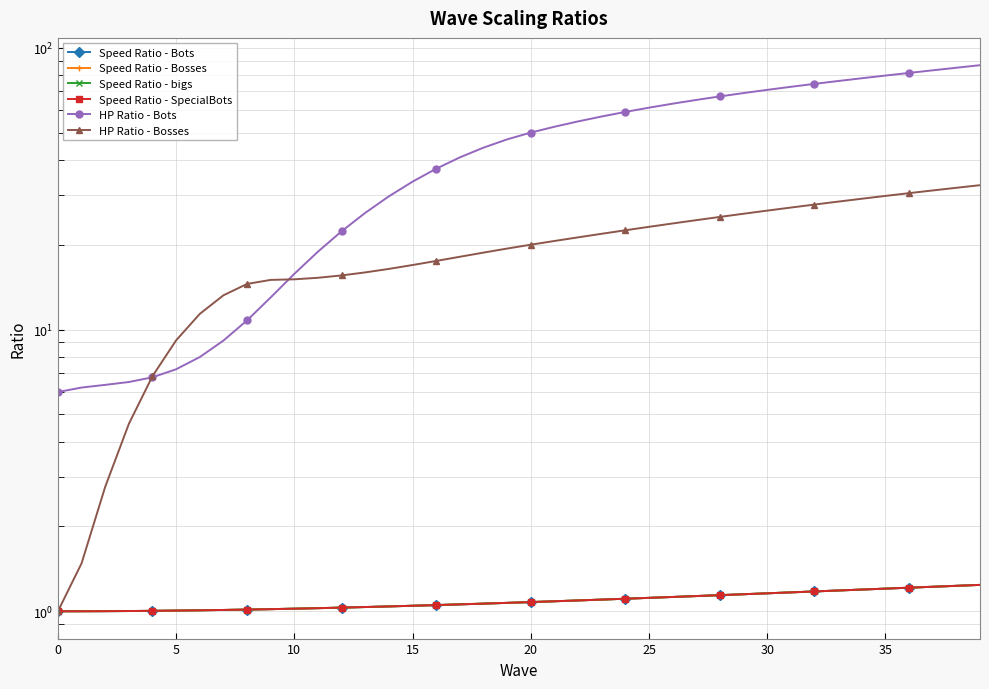

At how many categories does at least one series exceed 23?

27